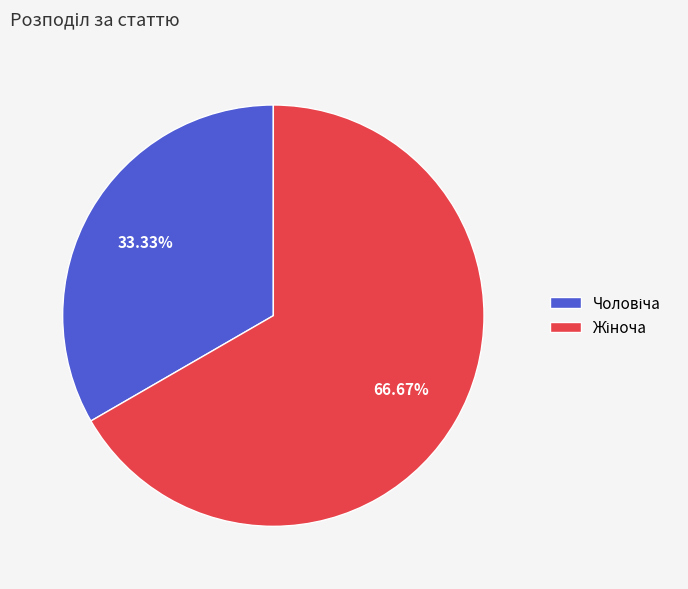

Is there any slice that represents more than half of the pie?

Yes